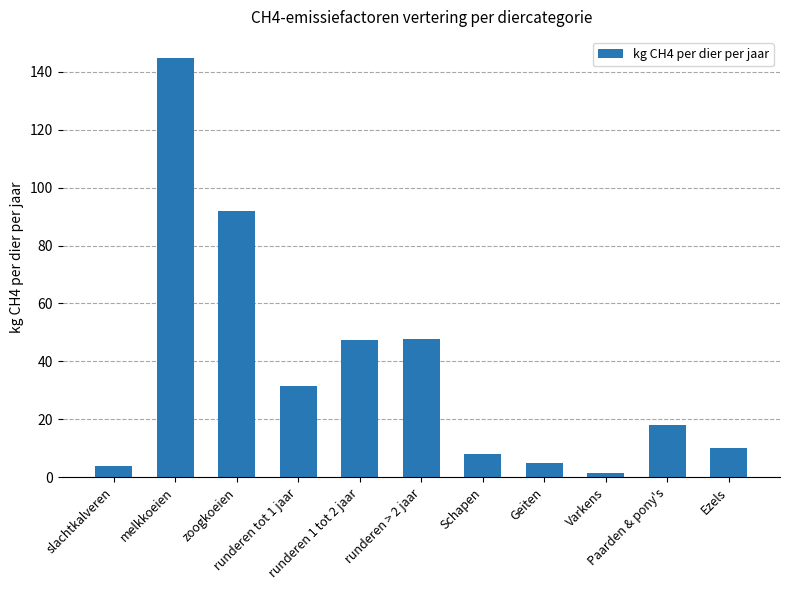

What is the change in value from runderen tot 1 jaar to Paarden & pony's?

-13.5